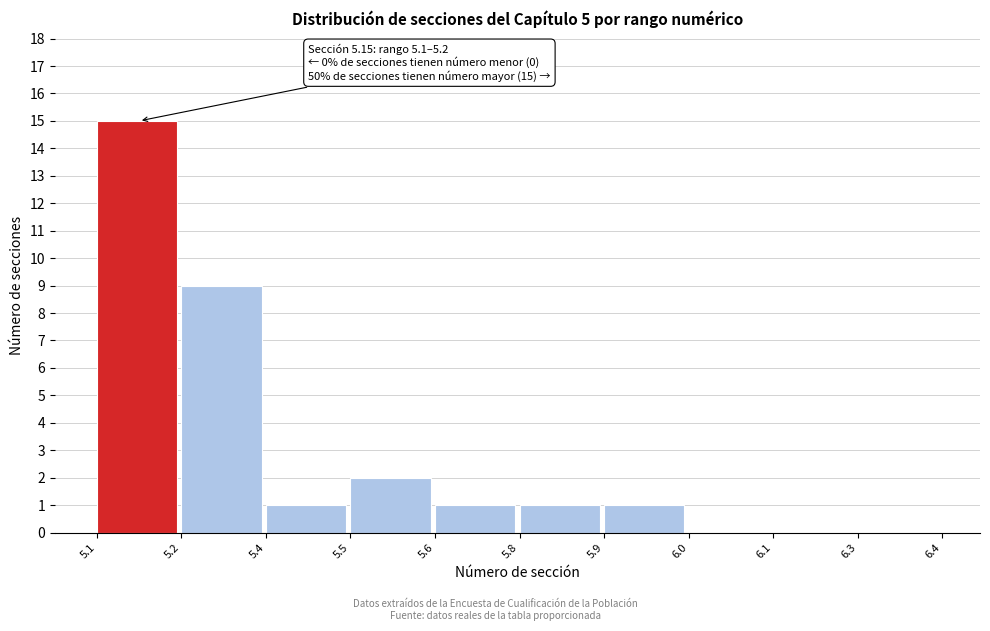

Reading right to left, list all the values displayed in this chart.

6.3=0	6.1=0	6.0=0	5.9=1	5.8=1	5.6=1	5.5=2	5.4=1	5.2=9	5.1=15